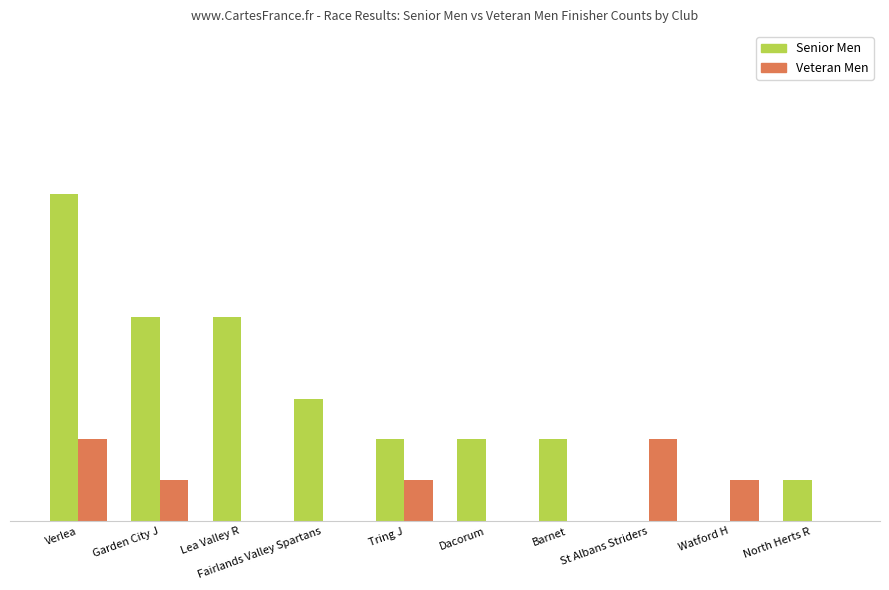

Are the bars grouped side by side (vs. stacked)?

Yes